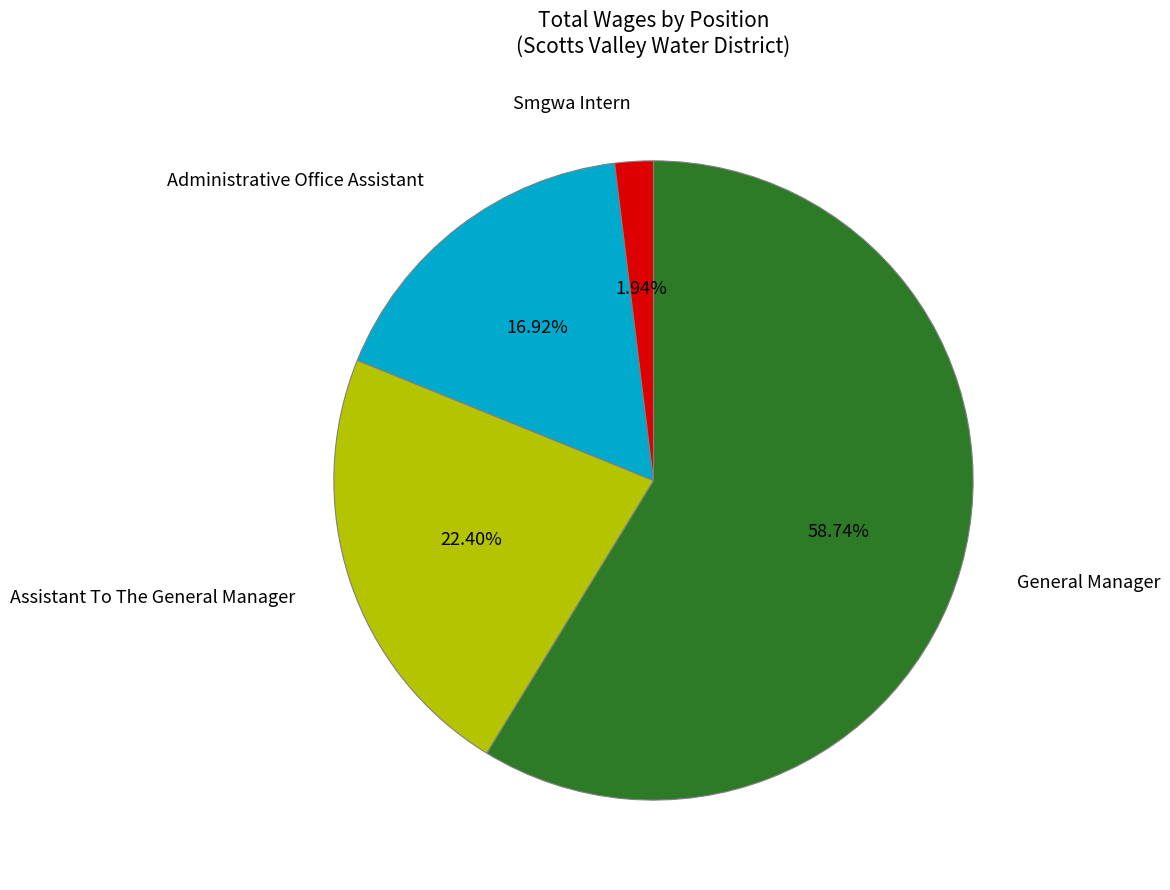

Rank the categories by value from highest to lowest.

General Manager, Assistant To The General Manager, Administrative Office Assistant, Smgwa Intern